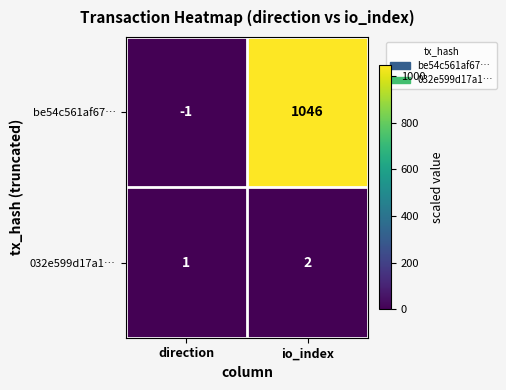

Which series has the largest total across all categories?

be54c561af67…